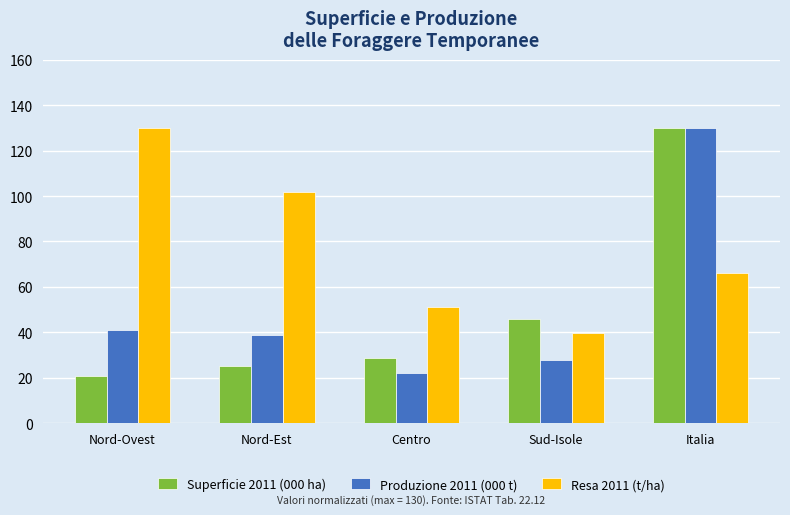

What is the highest value of the Produzione 2011 (000 t) series?

130.0